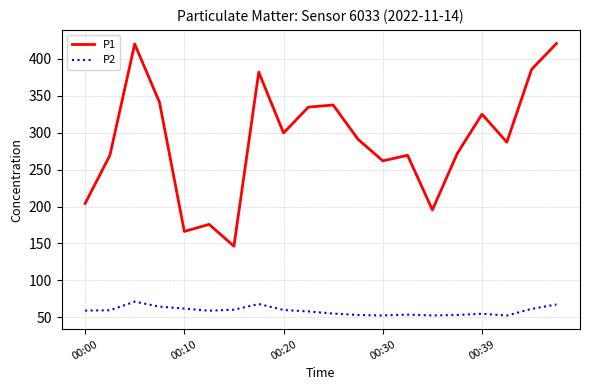

Which series has the largest total across all categories?

P1